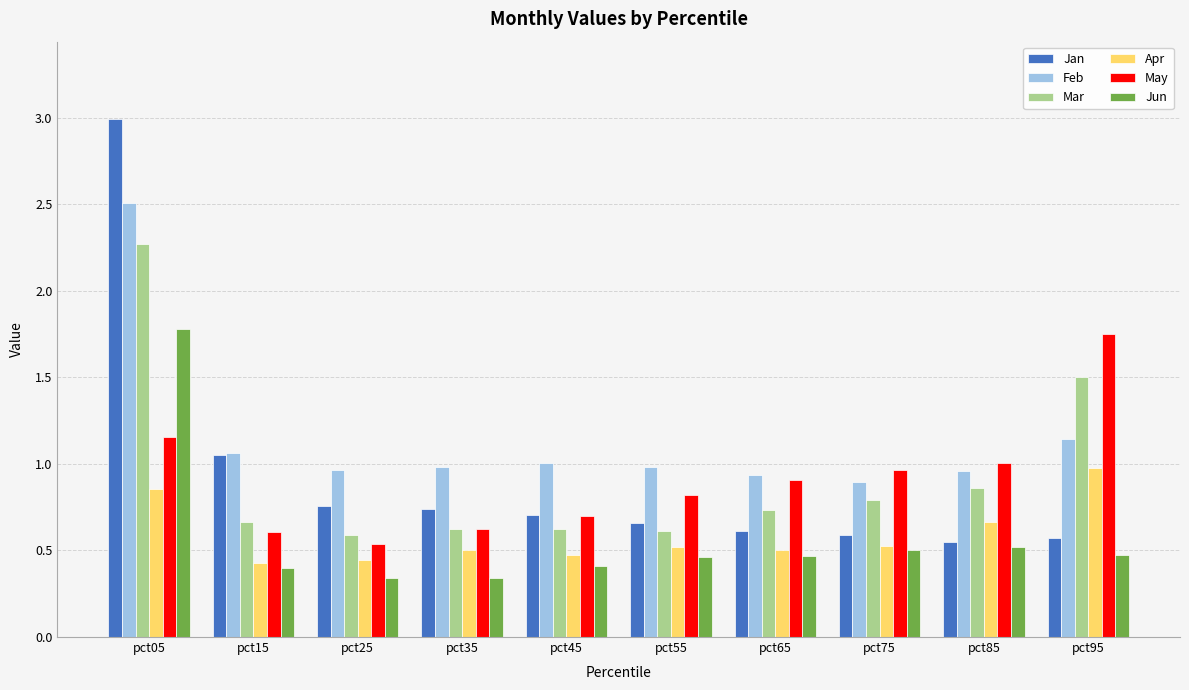

The Jan series shows 0.6 at pct75. True or false?

True